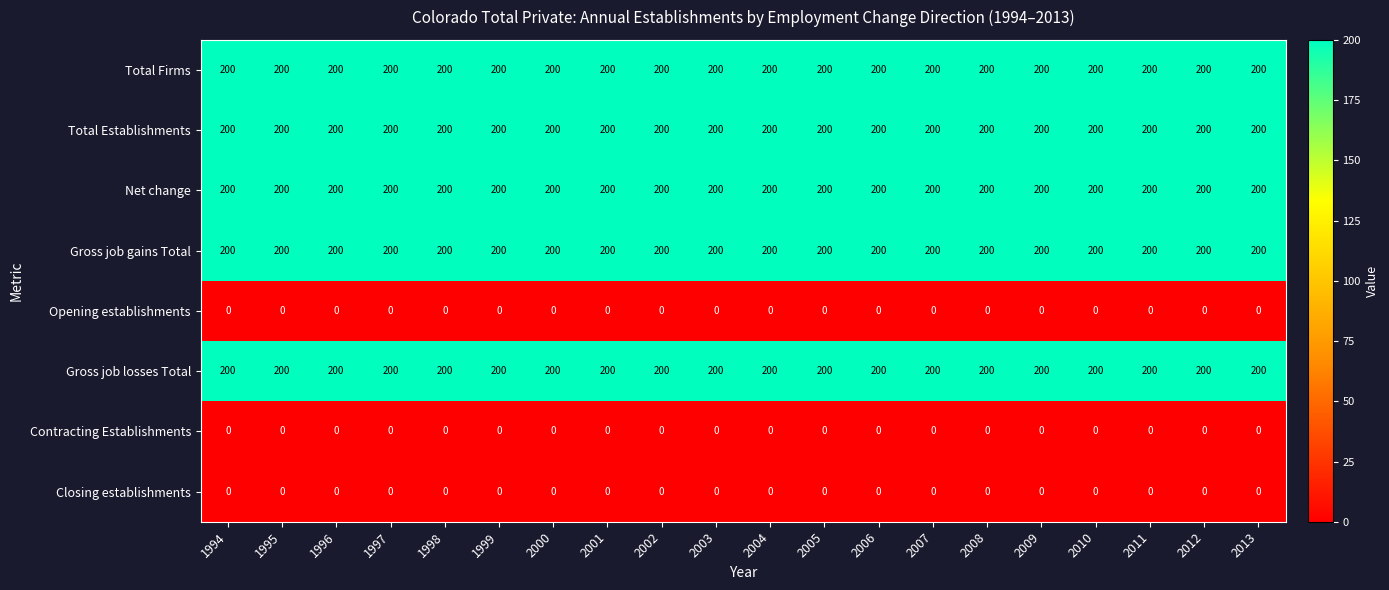

Is it true that Total Firms equals 316 at 2006?

False